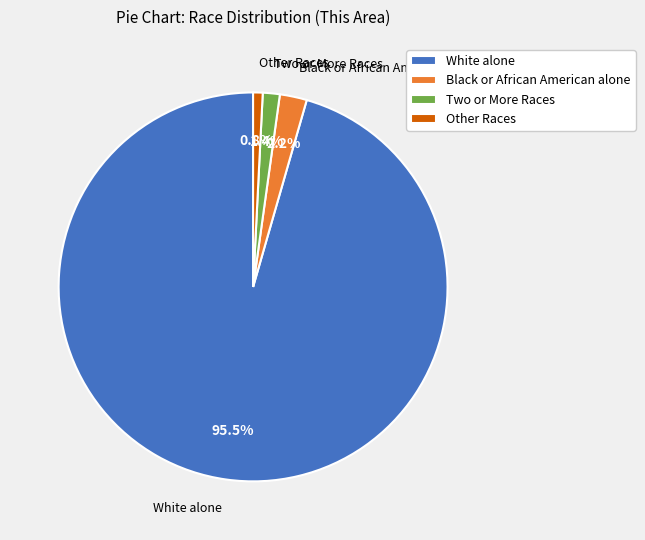

Which slice is the smallest?

Other Races